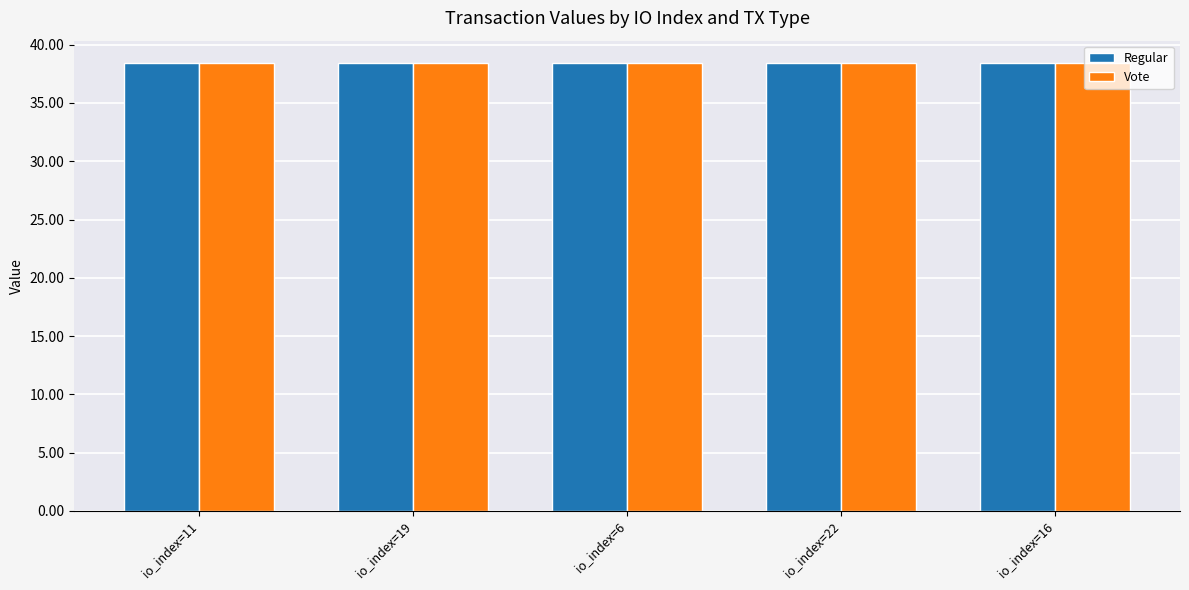

What is the label of the 3rd bar from the left?

io_index=6